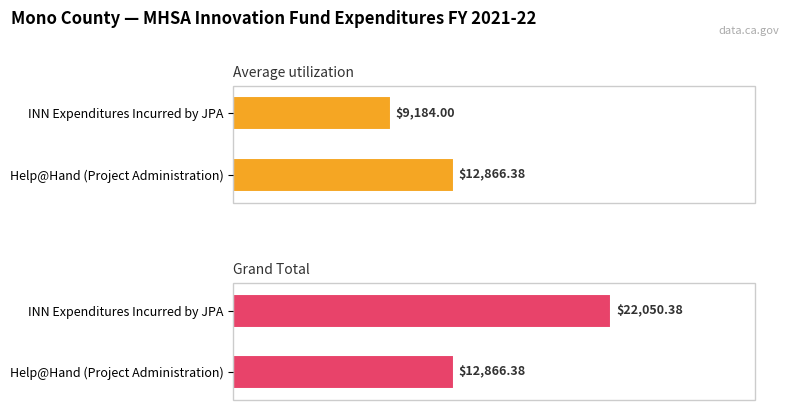

What is the label of the 1st bar from the right?

INN Expenditures Incurred by JPA